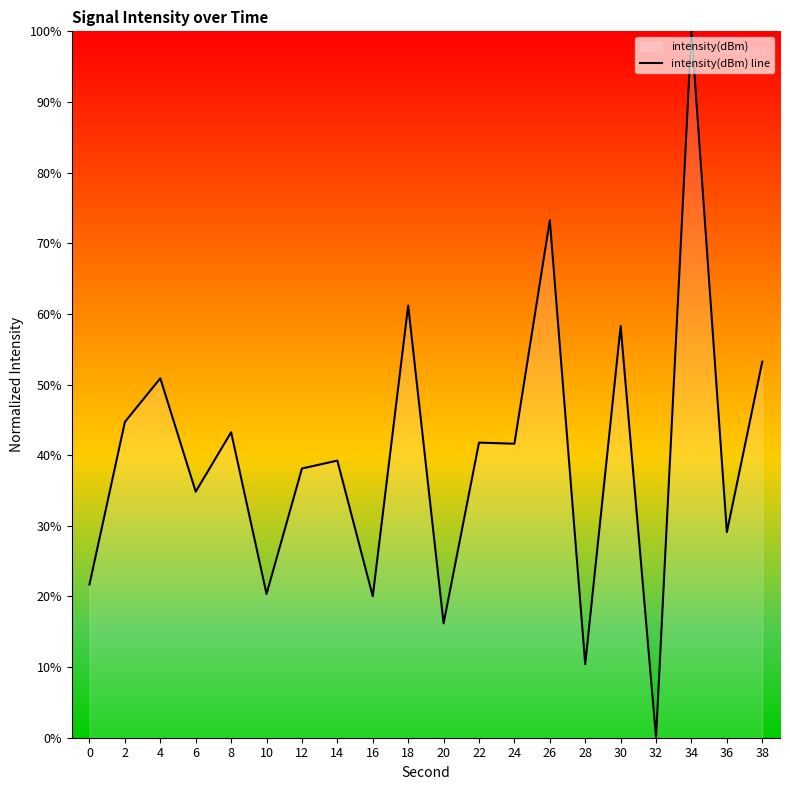

List the labels in order of value, smallest first.

32, 28, 20, 16, 10, 0, 36, 6, 12, 14, 24, 22, 8, 2, 4, 38, 30, 18, 26, 34